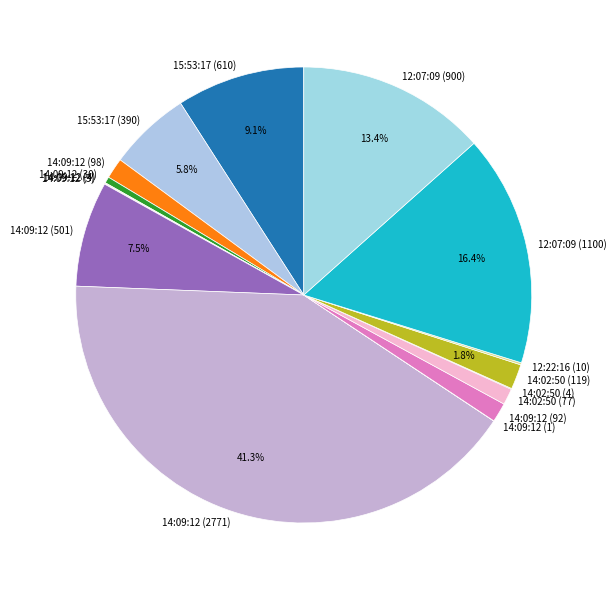

Which has a higher value, 14:09:12 (30) or 14:09:12 (2771)?

14:09:12 (2771)